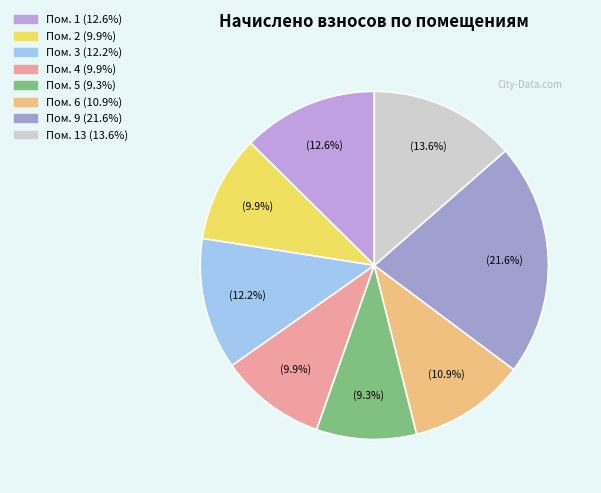

To the nearest percent, what is the average slice percentage?

12%